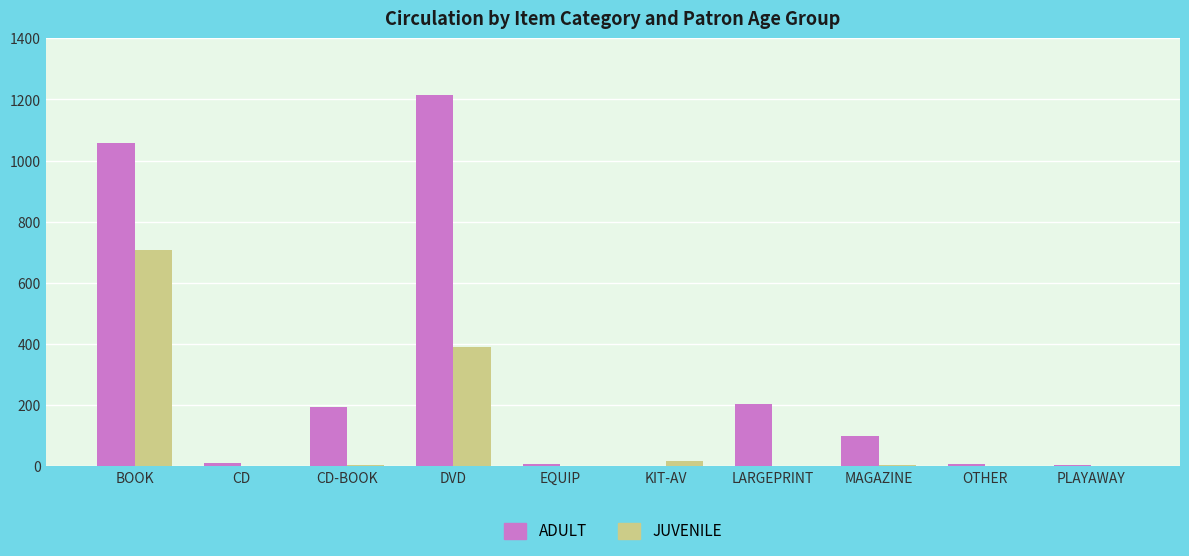

The value of ADULT at PLAYAWAY is 5. True or false?

True